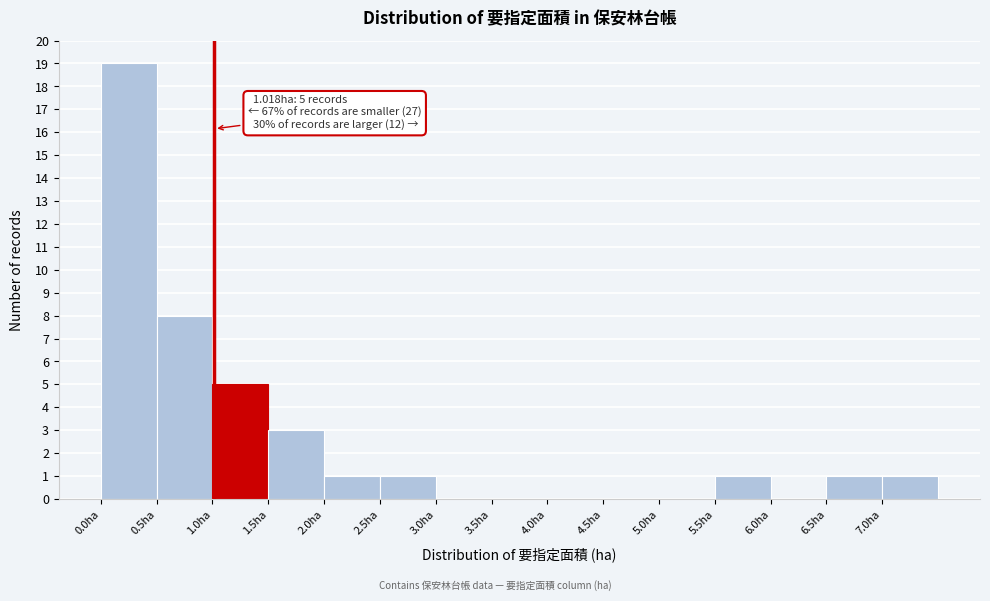

Over which range of the x-axis is the bar tallest?

0.0 to 0.5